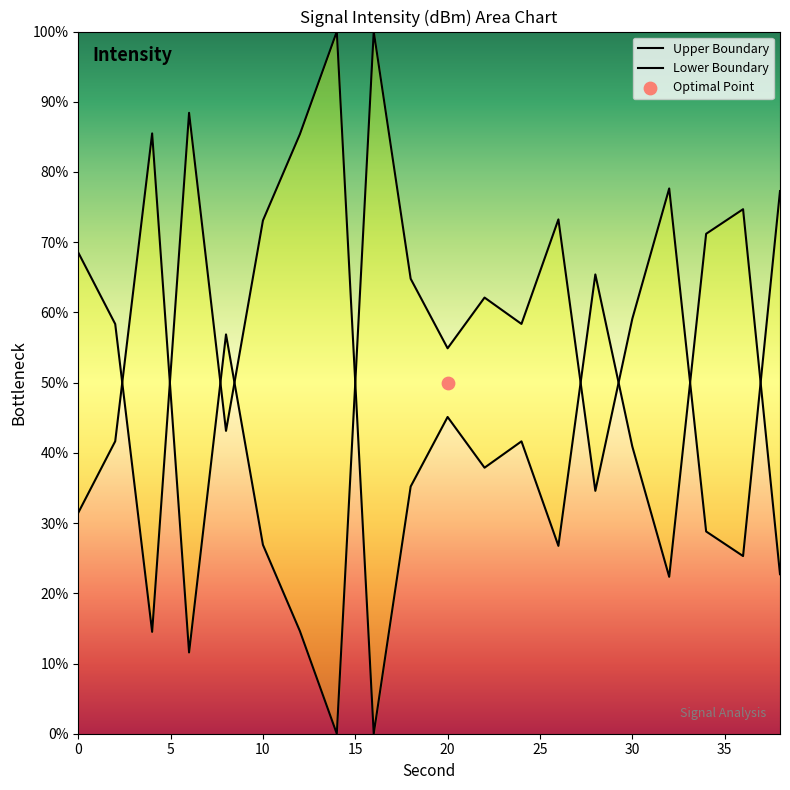

At how many categories does at least one series exceed 99?

2